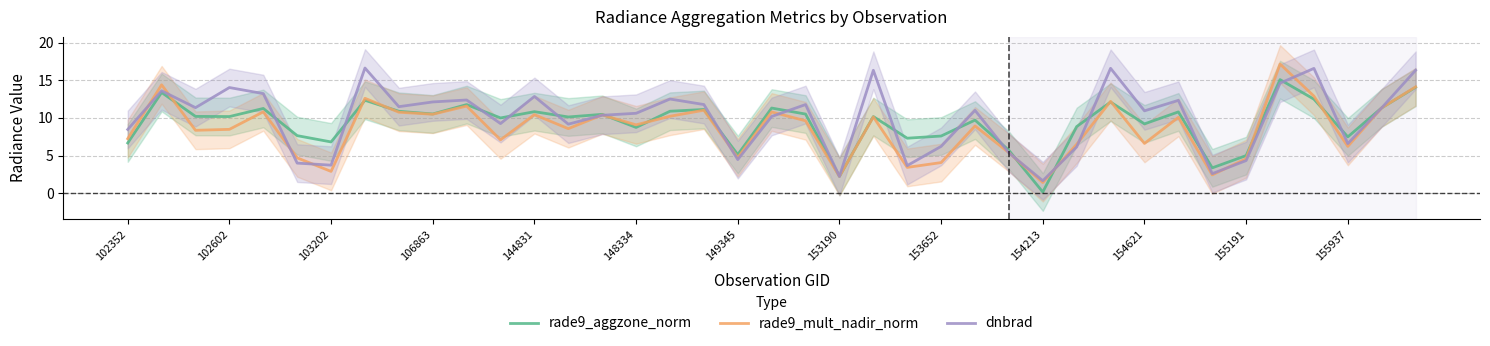

Read the dnbrad value at 144831.

12.9